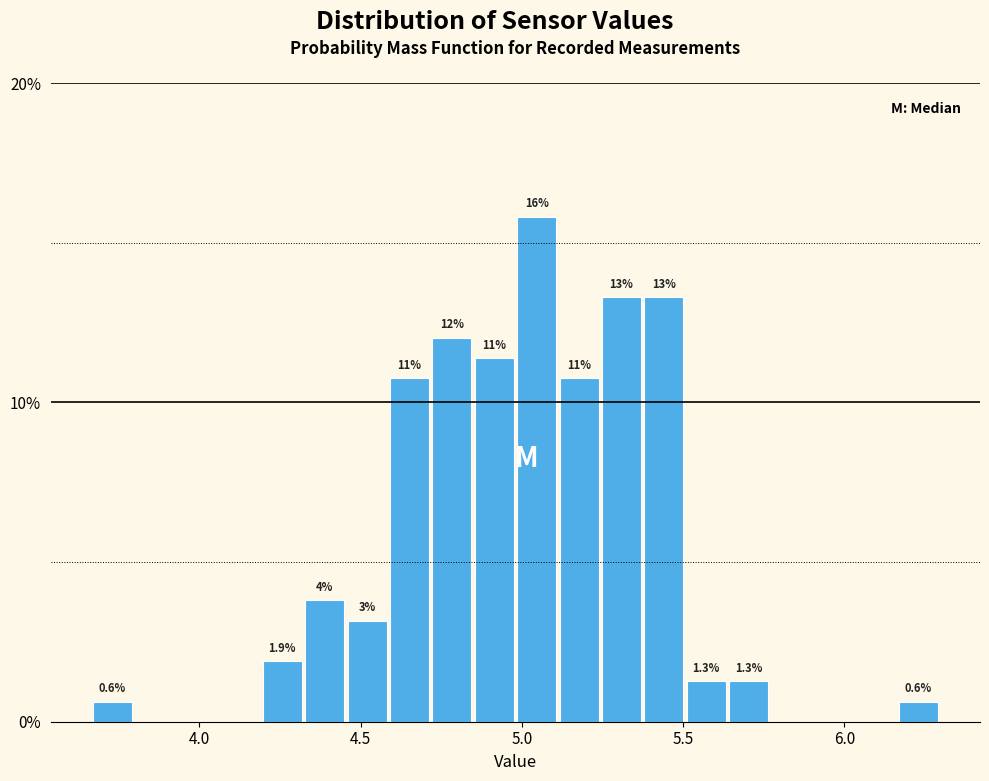

Around what value on the x-axis is the tallest bar? Give the approximate position of its centre, as read against the axis.

5.05